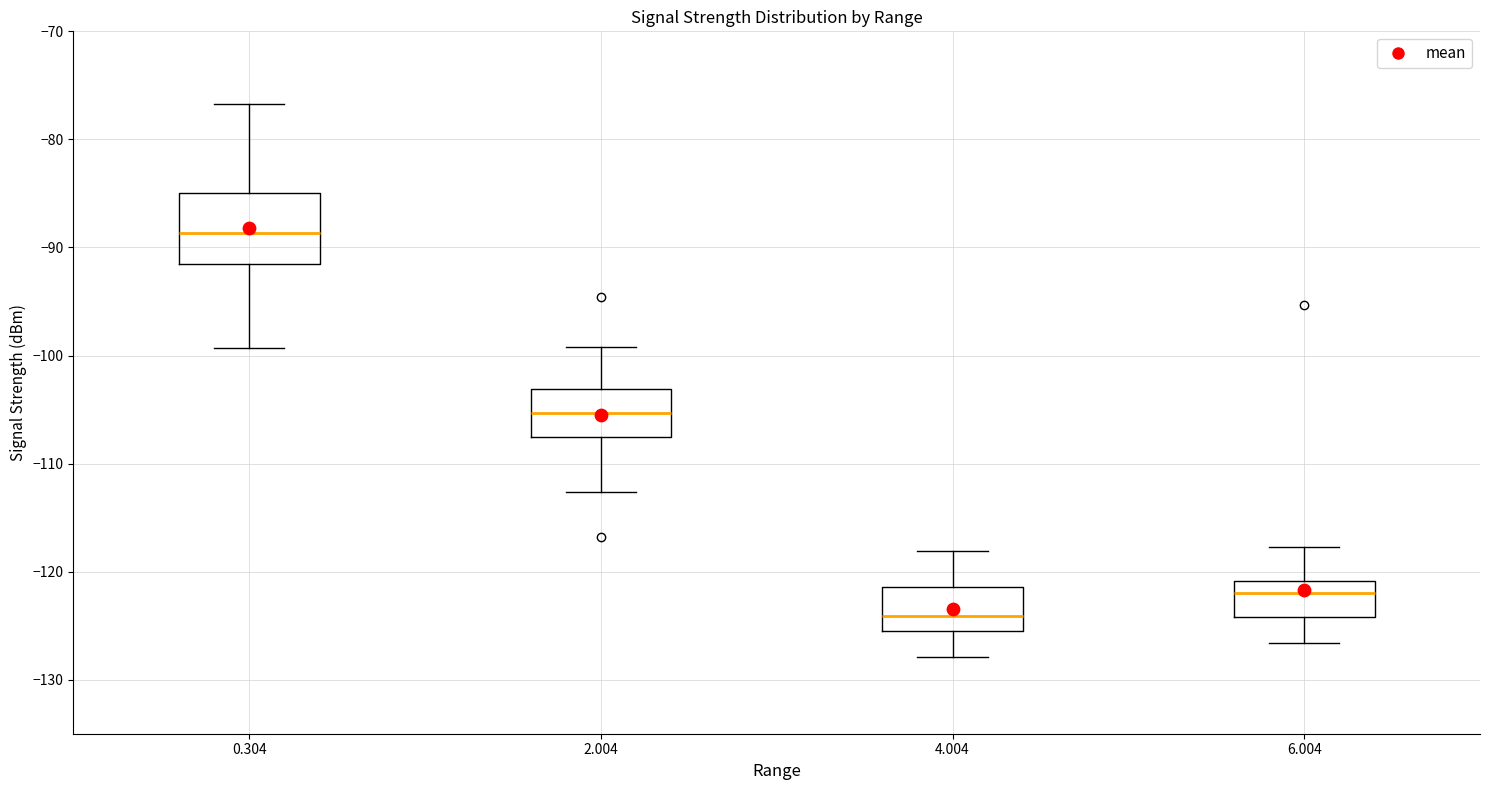

Which box is the tallest, from its lower edge to its upper edge?

0.304